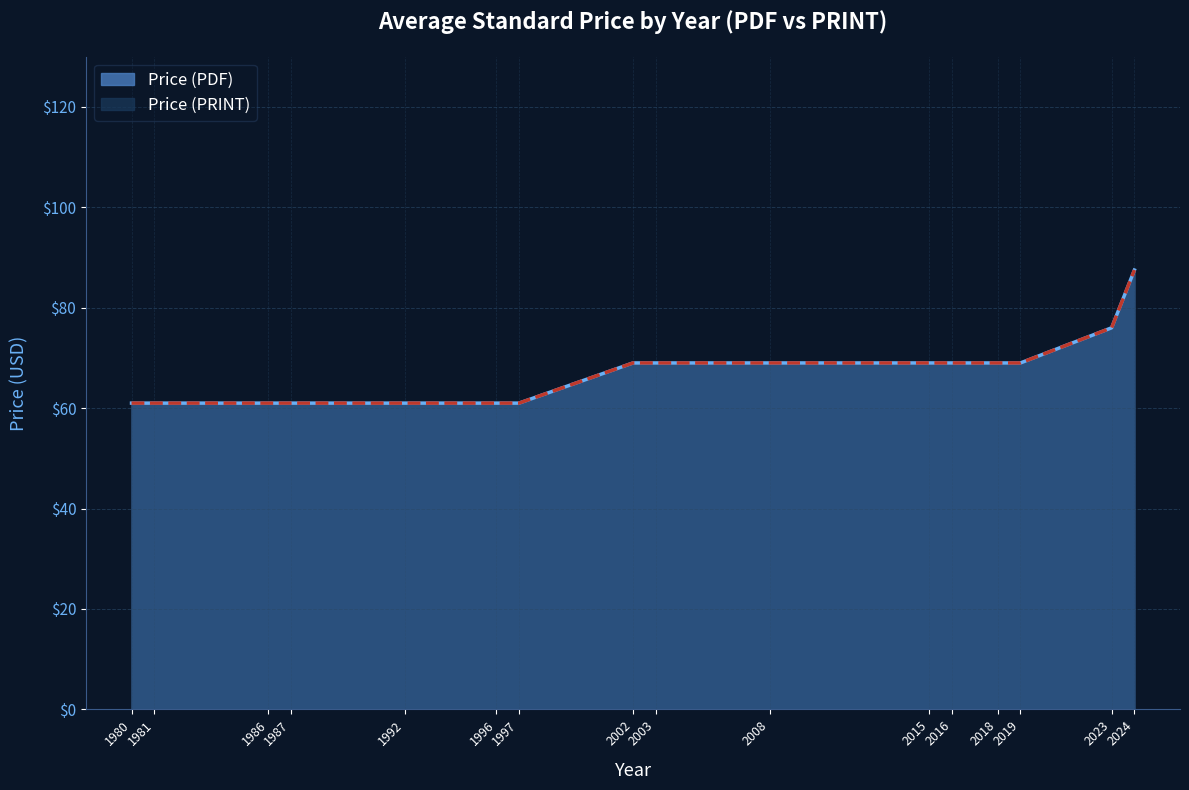

True or false: Price (PDF) and Price (PRINT) cross at least once.

False